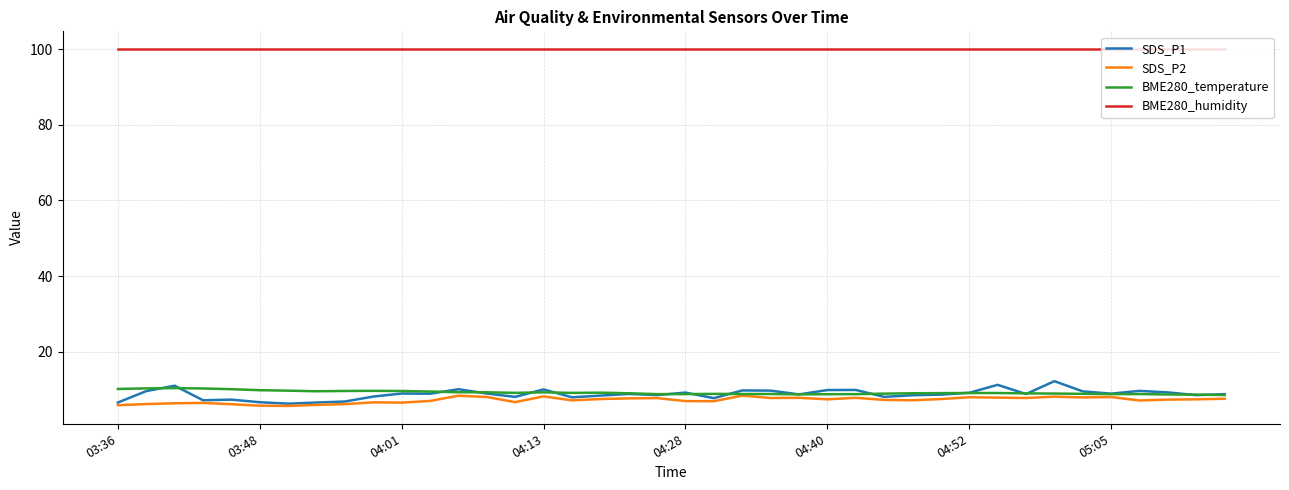

What is the smallest value displayed?

5.7